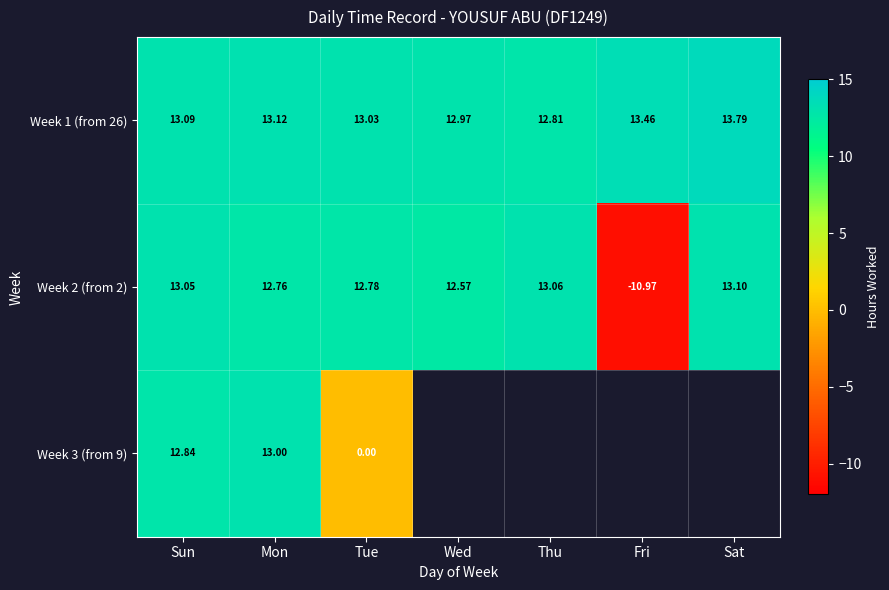

Where does the Week 2 (from 2) series first go above 12?

Sun